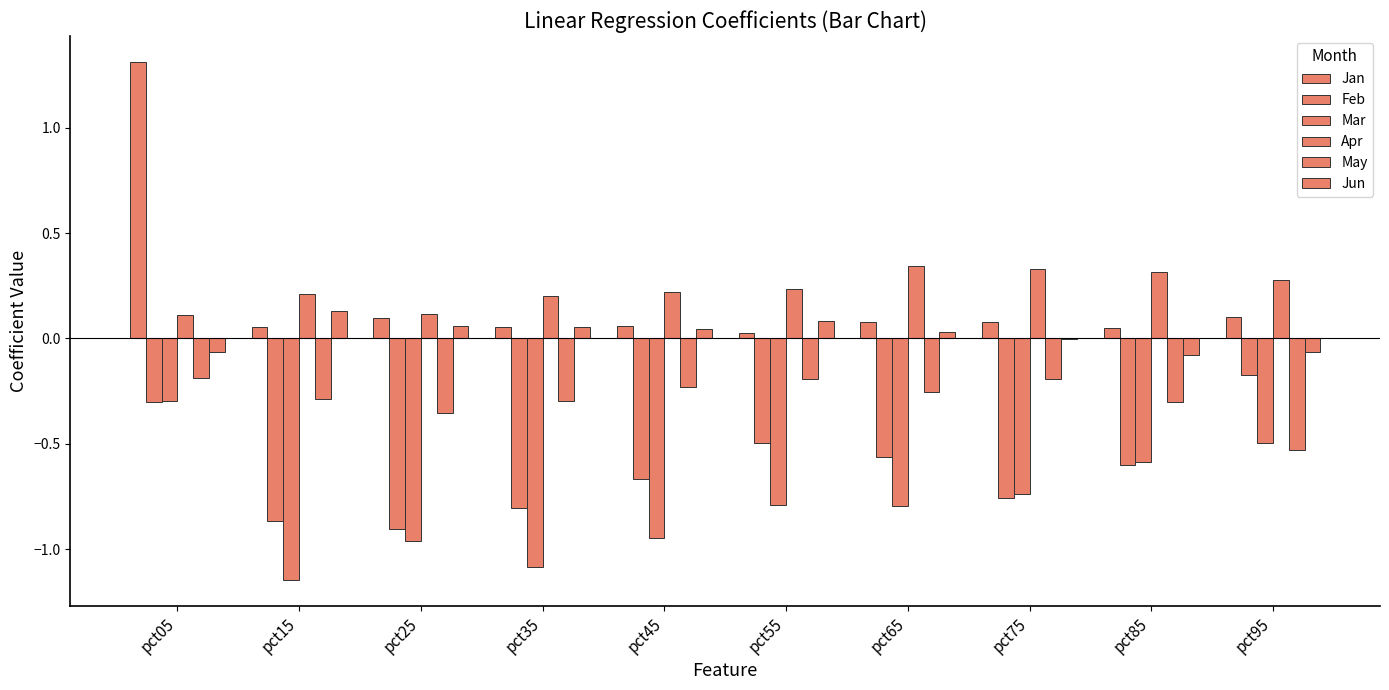

What is the value of the Apr bar at the 9th from the left?

0.3